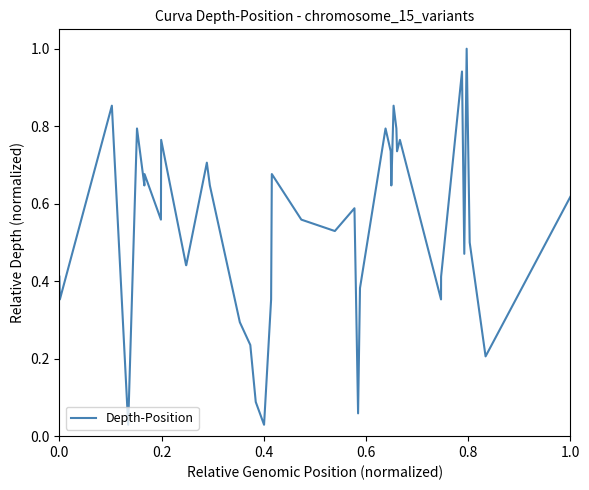

Reading left to right, what are all the values shown in this chart?

0.4	0.4	0.9	0.0	0.8	0.6	0.7	0.6	0.6	0.8	0.4	0.4	0.7	0.6	0.3	0.2	0.1	0.0	0.4	0.7	0.6	0.5	0.6	0.1	0.4	0.8	0.7	0.6	0.9	0.8	0.7	0.8	0.4	0.4	0.9	0.5	1.0	0.5	0.2	0.6